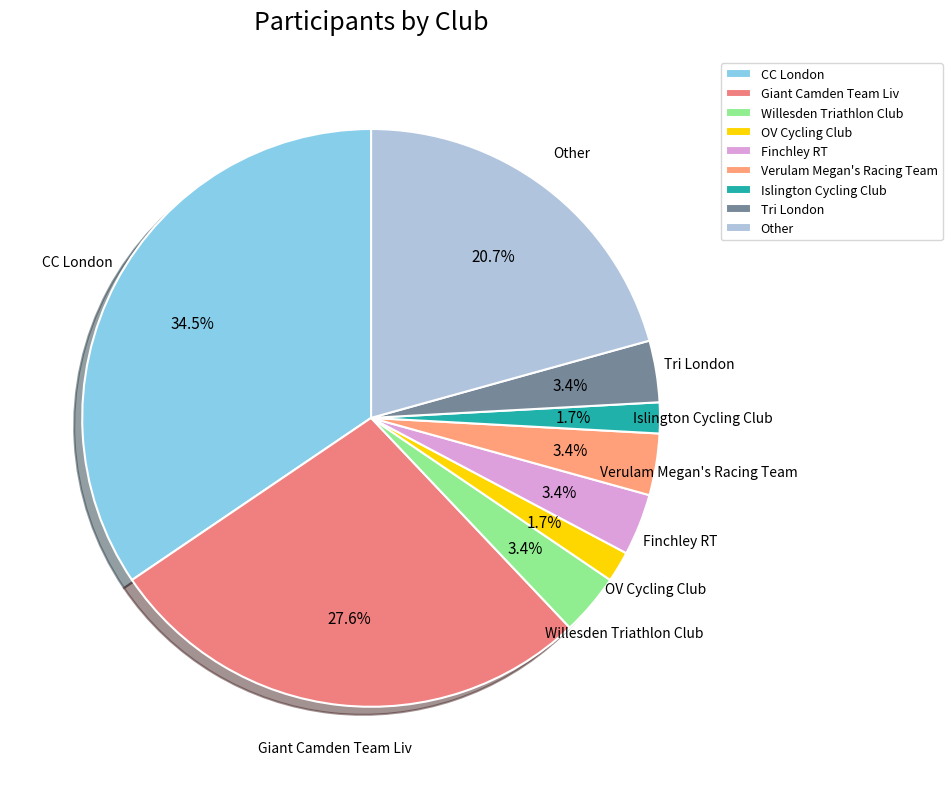

What is the largest slice in the pie chart?

CC London